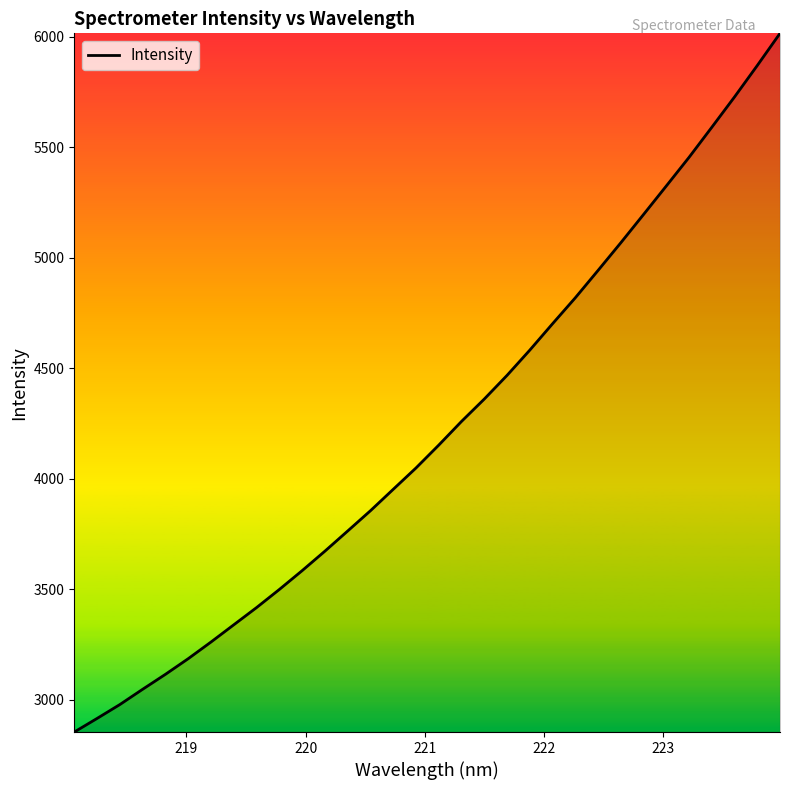

What is the minimum value shown in the chart?

2854.8